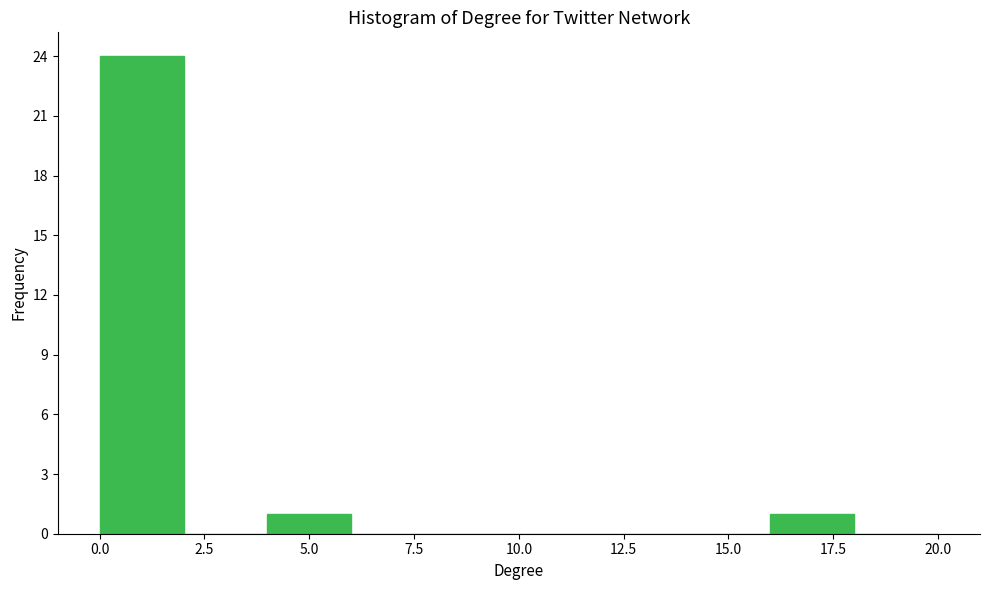

Reading left to right, transcribe this chart: for each bar, give the range it covers on the x-axis and its height. The values are not printed on the chart, so give them approximately, as read against the axis.

0 to 2: 24
2 to 4: 0
4 to 6: 1
6 to 8: 0
8 to 10: 0
10 to 12: 0
12 to 14: 0
14 to 16: 0
16 to 18: 1
18 to 20: 0